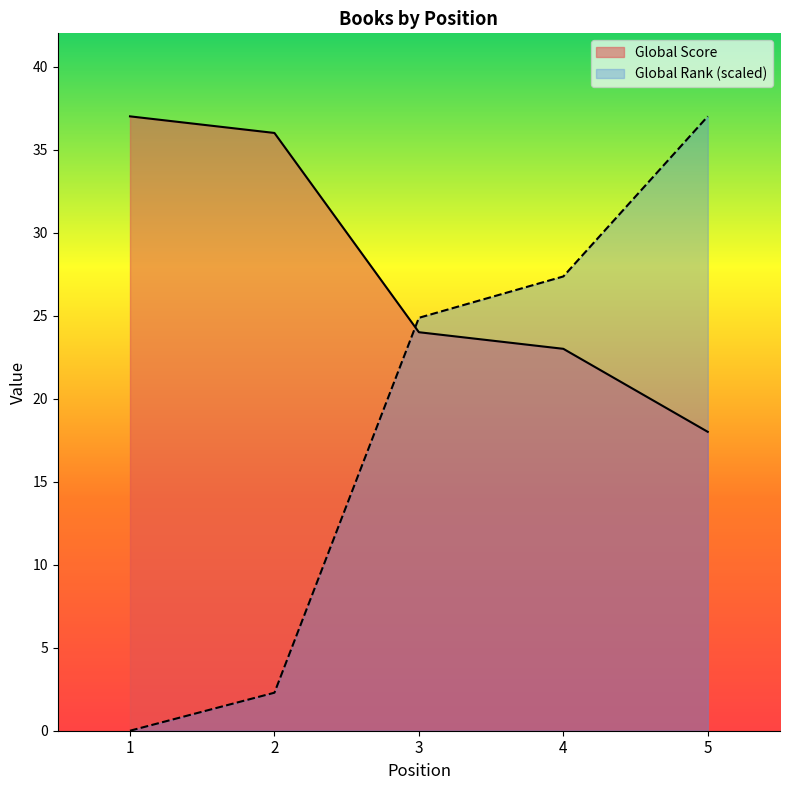

True or false: Global Score has a value of 39.0 at 3.

False